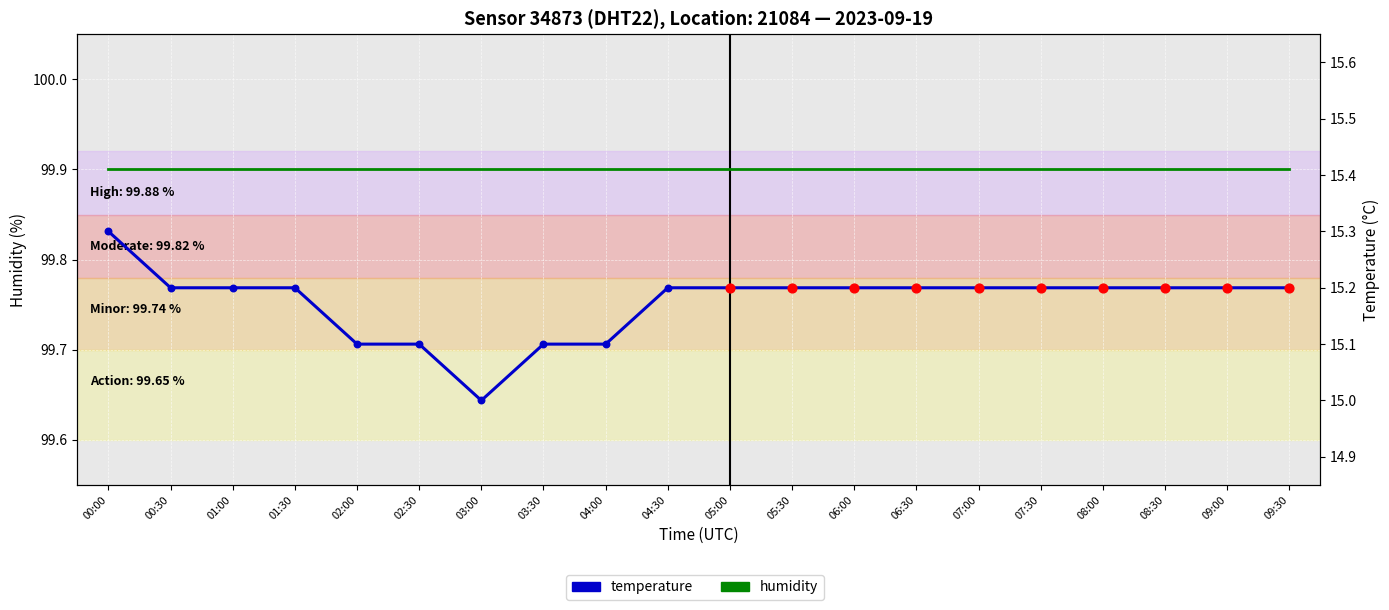

Which series contains the lowest Y value?

temperature